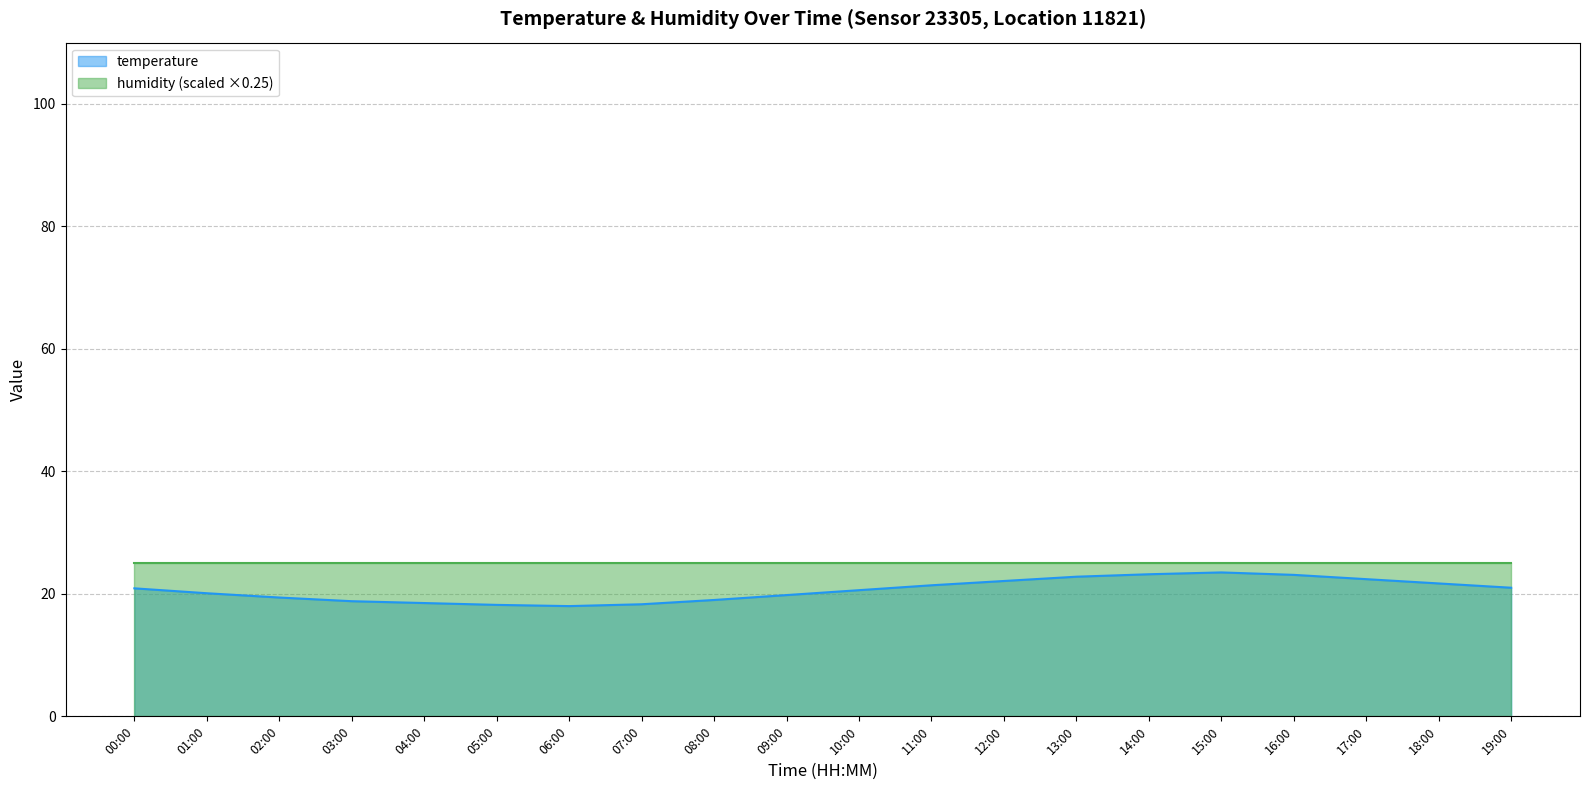

What is the approximate value at 06:00?

18.0